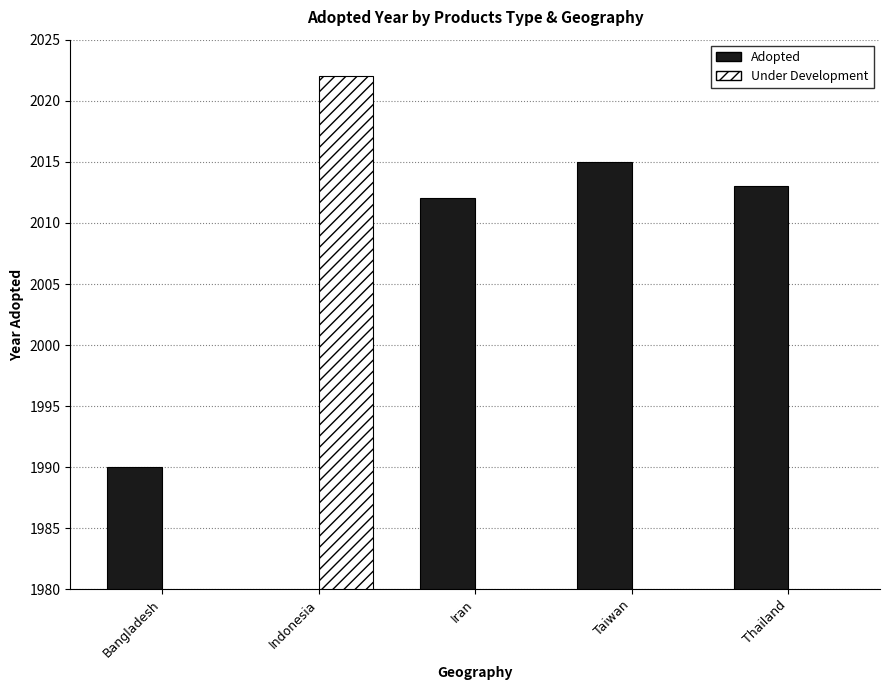

What position from the left is Taiwan?

4